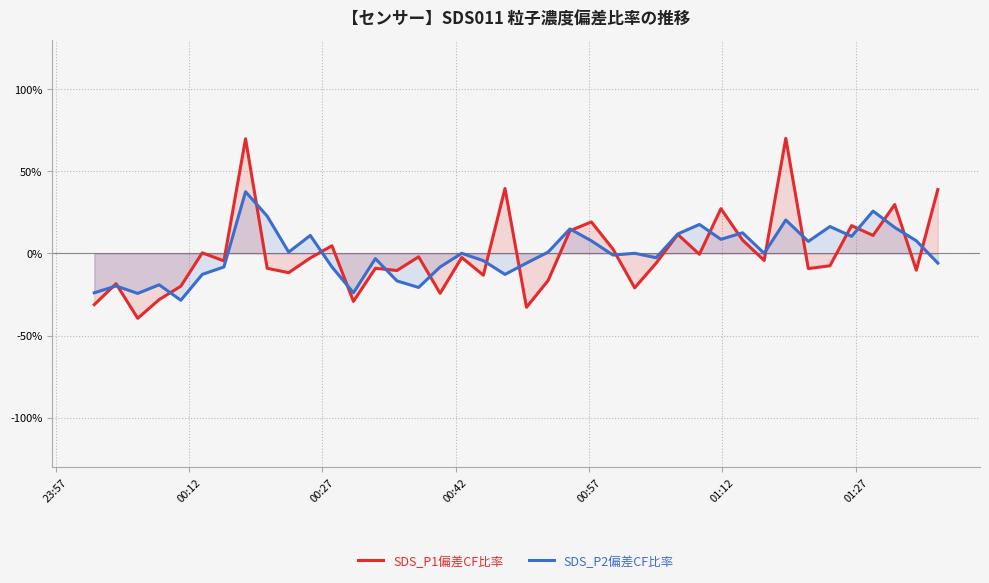

Rank the series by their maximum value, from lowest to highest.

SDS_P2偏差CF比率, SDS_P1偏差CF比率